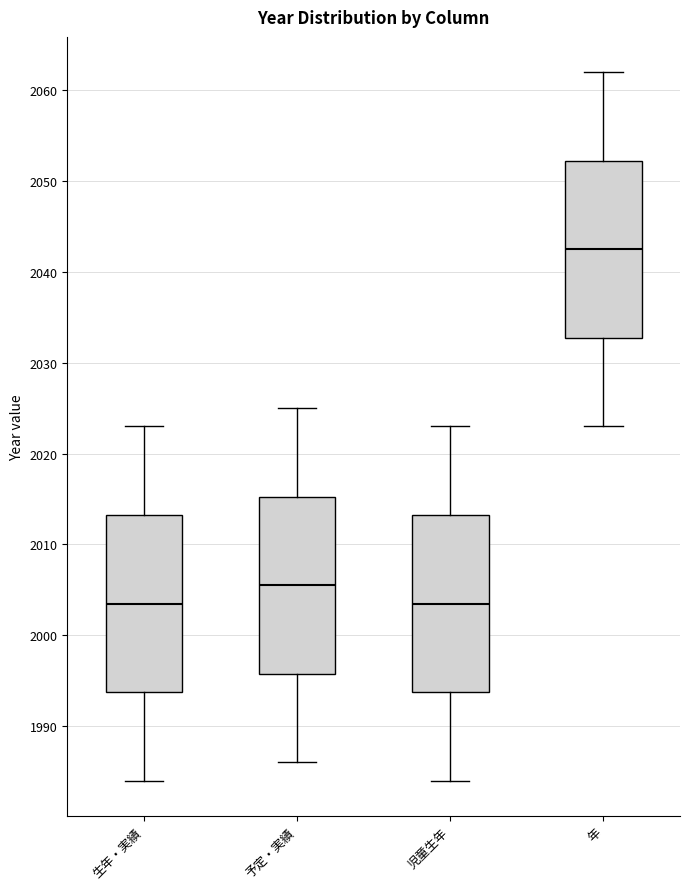

Reading left to right, read every box against the y-axis: the position of its median line, the range the box covers, and the ends of its whiskers. The values are not printed on the chart, so give them approximately, as read against the axis.

生年・実績: median 2004, box 1994 to 2013, whiskers 1984 to 2023
予定・実績: median 2006, box 1996 to 2015, whiskers 1986 to 2025
児童生年: median 2004, box 1994 to 2013, whiskers 1984 to 2023
年: median 2043, box 2033 to 2052, whiskers 2023 to 2062